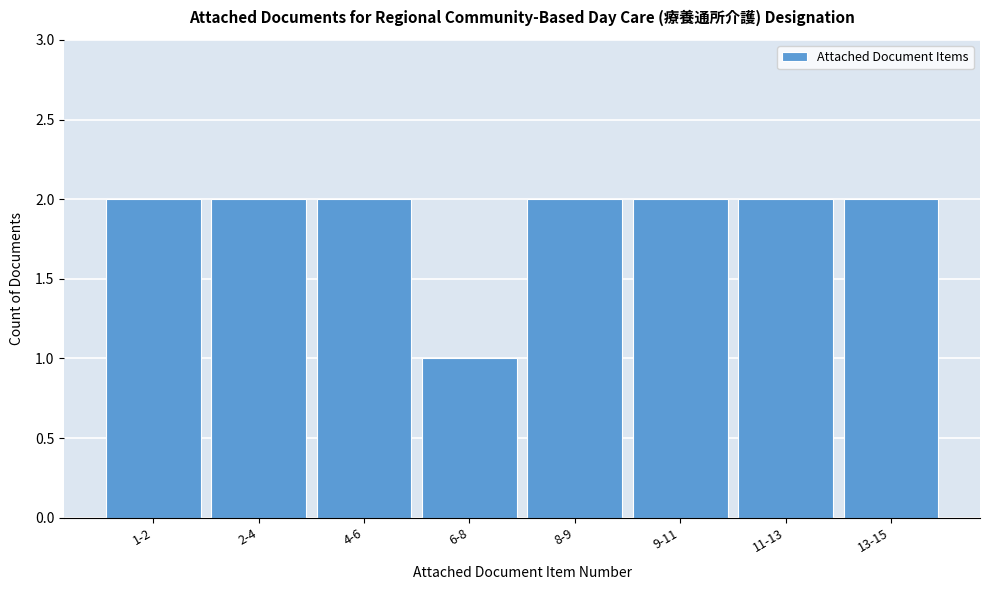

Reading left to right, extract all data points from this chart.

1-2=2	2-4=2	4-6=2	6-8=1	8-9=2	9-11=2	11-13=2	13-15=2